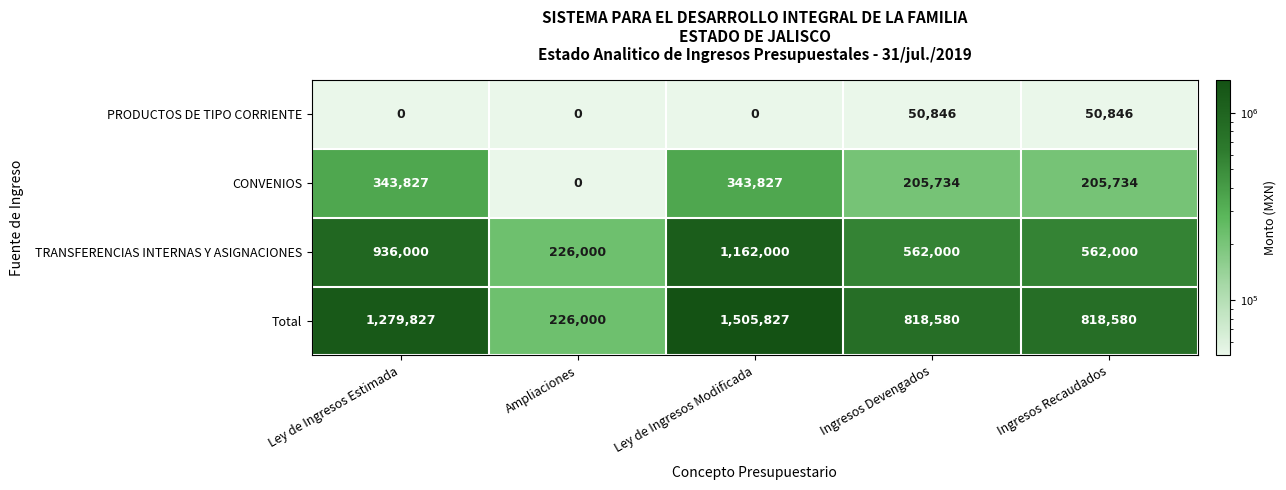

What is the approximate value of CONVENIOS at Ley de Ingresos Estimada, to the nearest 50?

343850